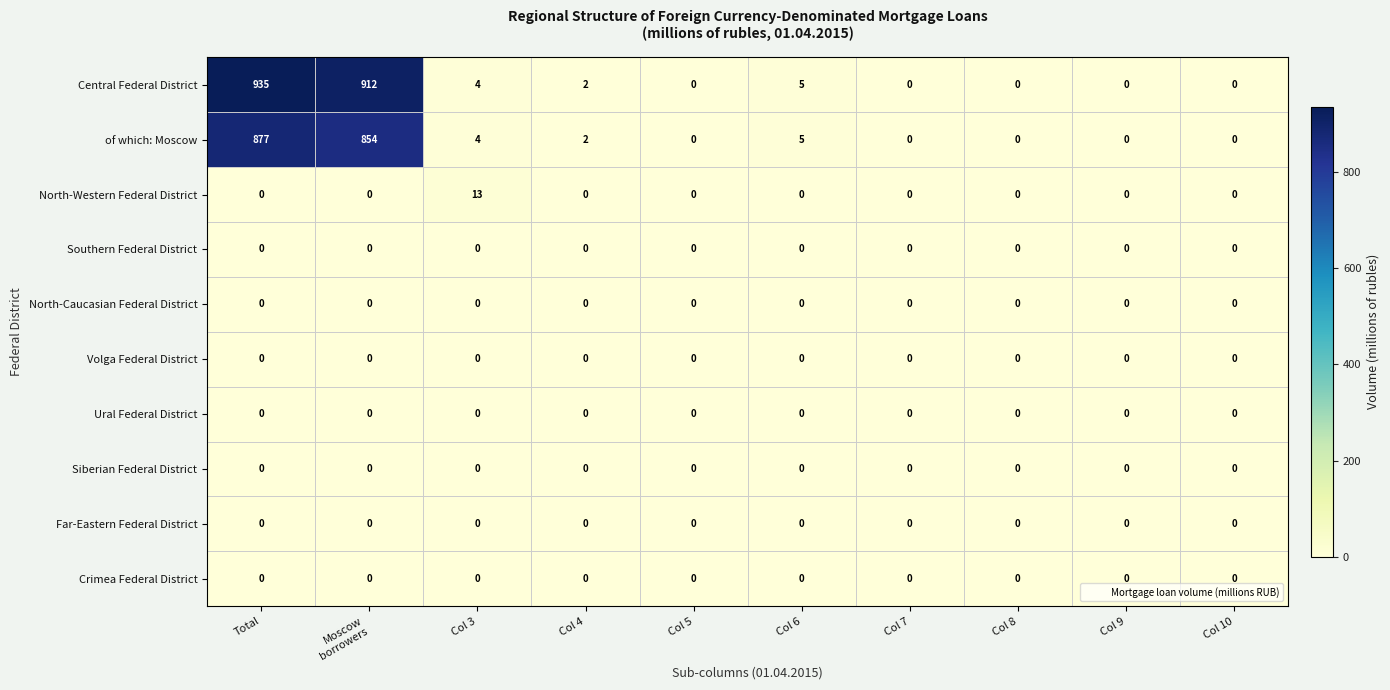

Which series has the largest total across all categories?

Central Federal District